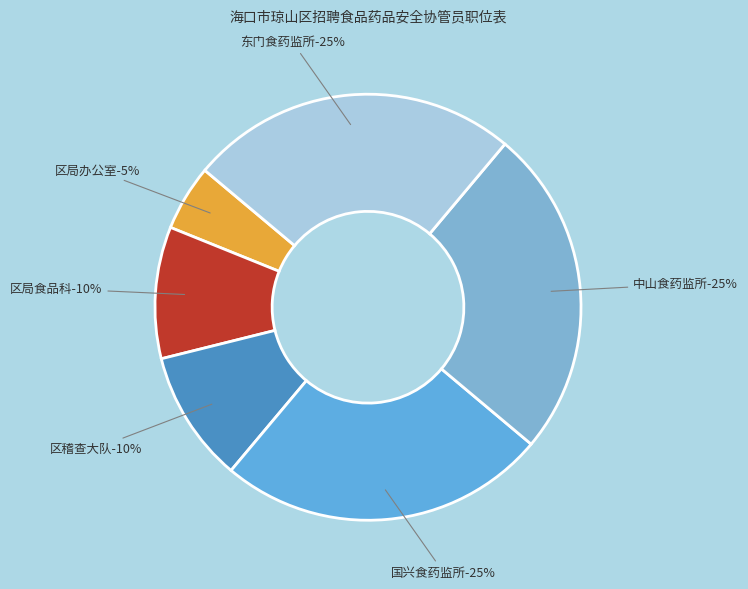

Do 国兴食药监所 and 中山食药监所 together represent more than half of the pie?

No